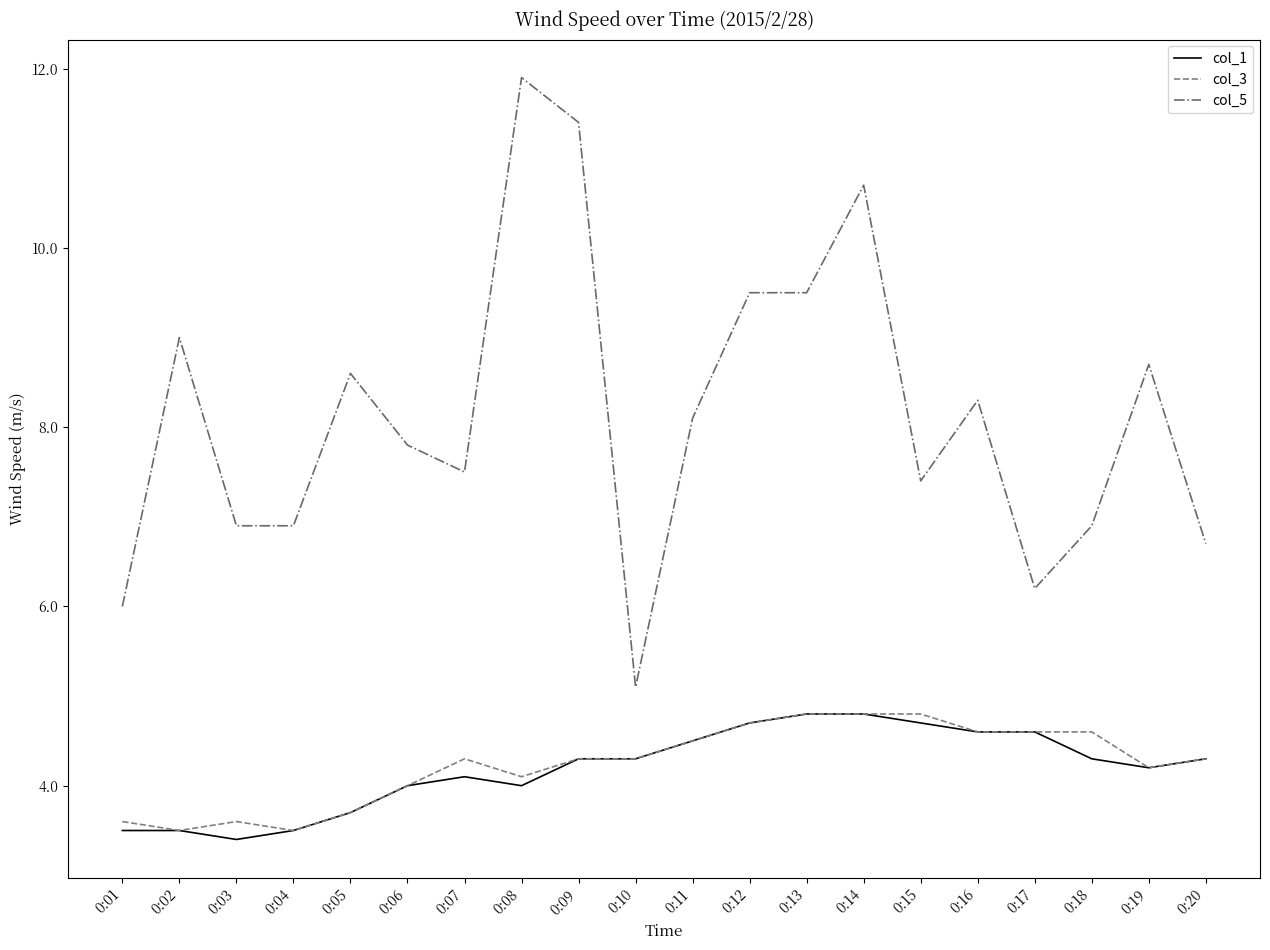

Which series has the largest total across all categories?

col_5